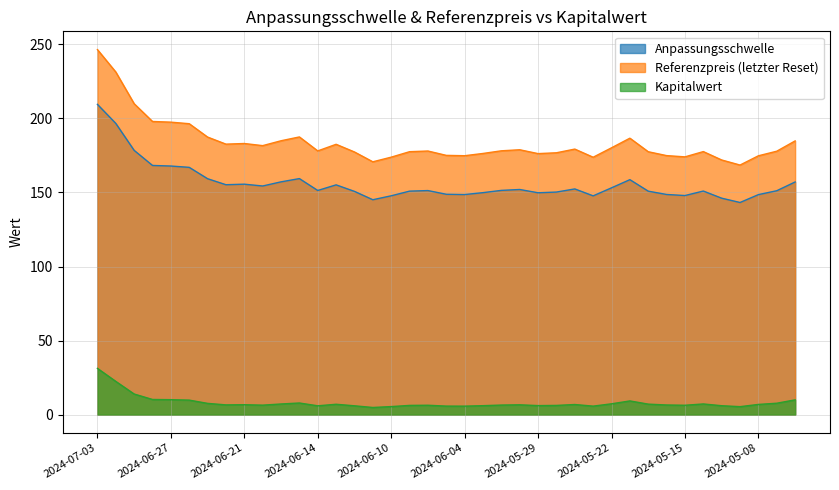

What position from the right is 2024-06-12?

25